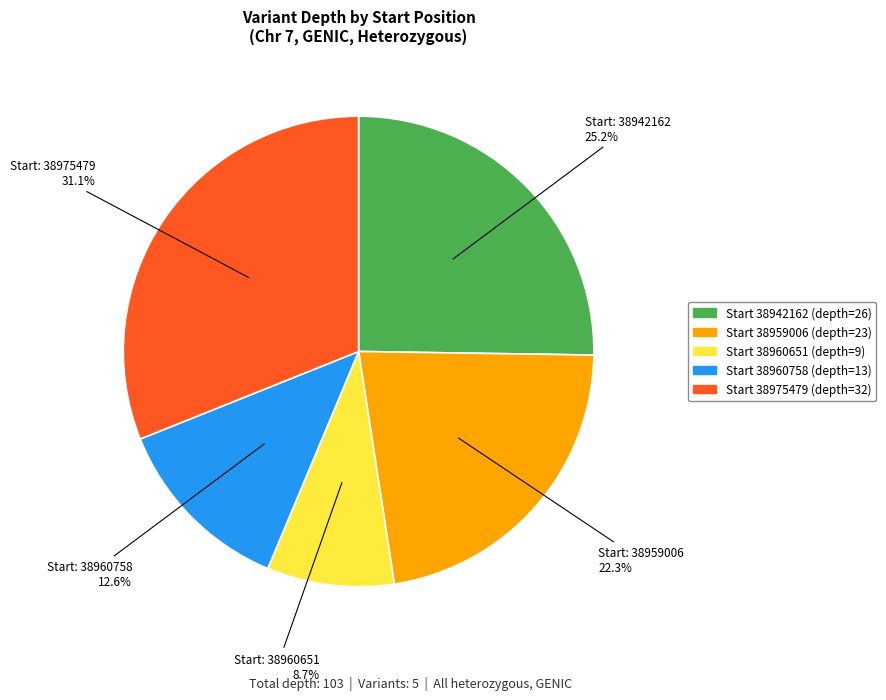

Is there a majority slice in this chart?

No